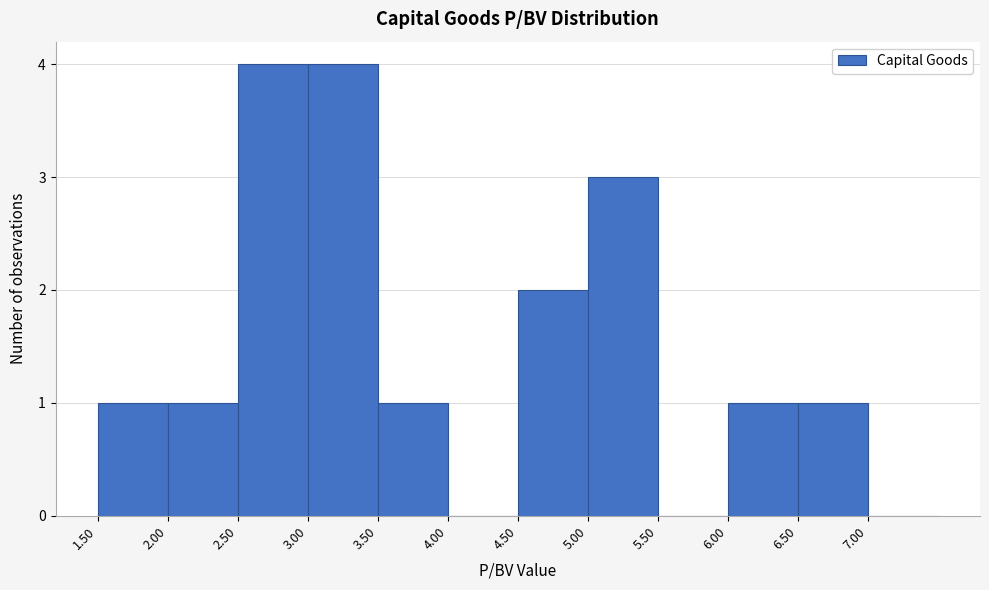

How tall is the bar that spans 6.5 to 7.0 on the x-axis? The values are not printed on the chart, so give them approximately, as read against the axis.

1